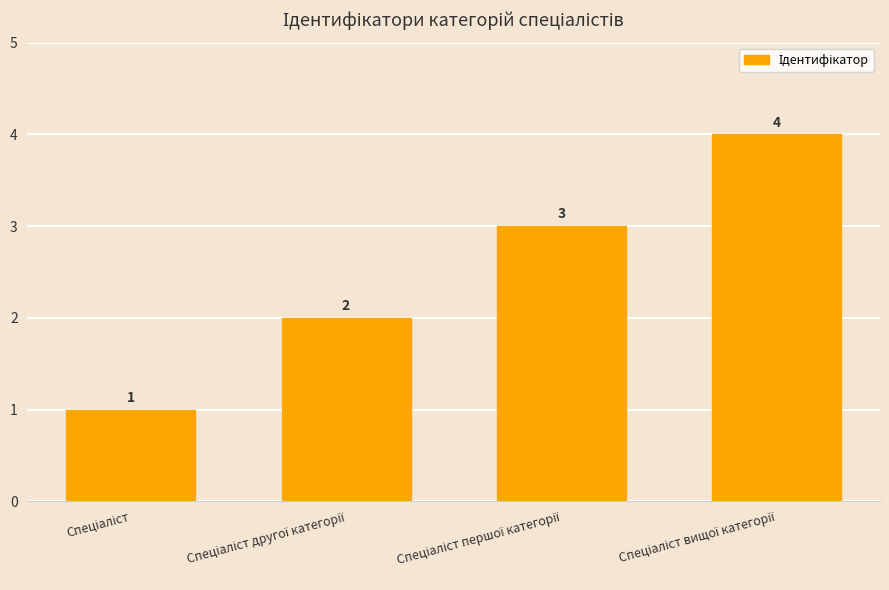

How many values are between 2 and 4?

3